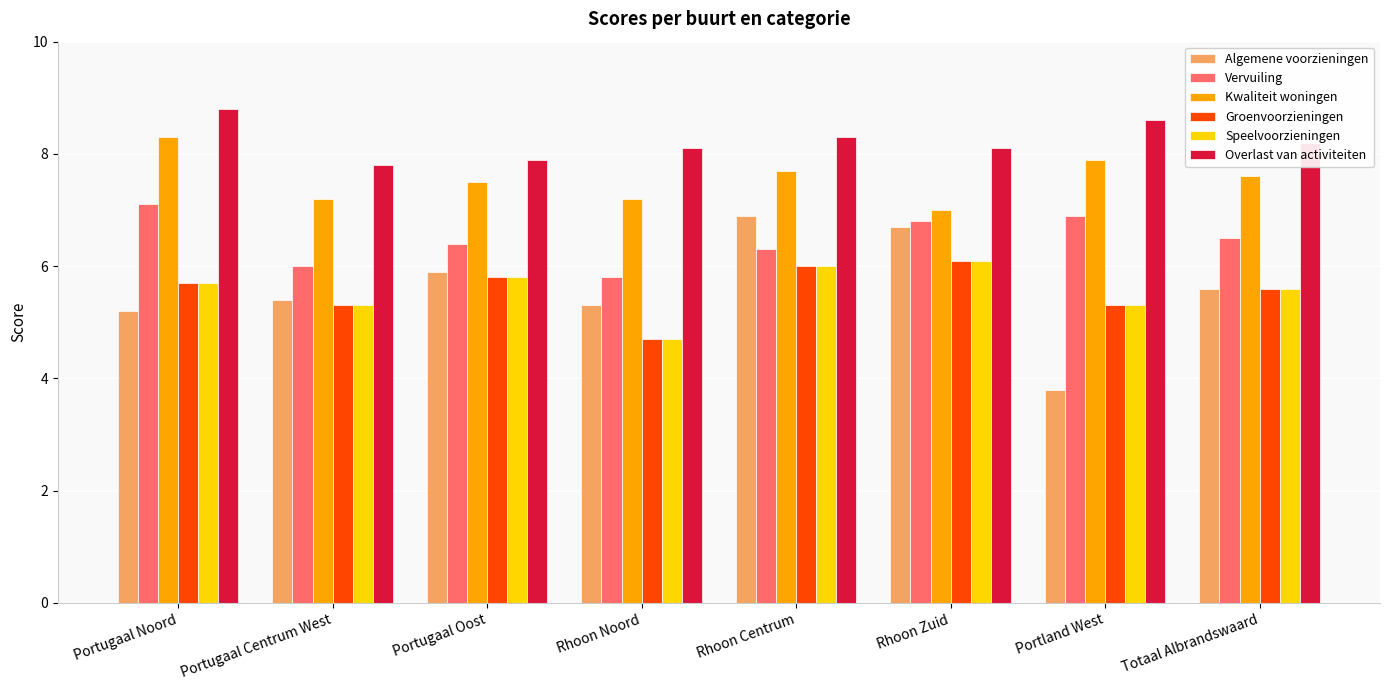

What is the difference between the Algemene voorzieningen values at Portugaal Noord and Rhoon Zuid?

1.5